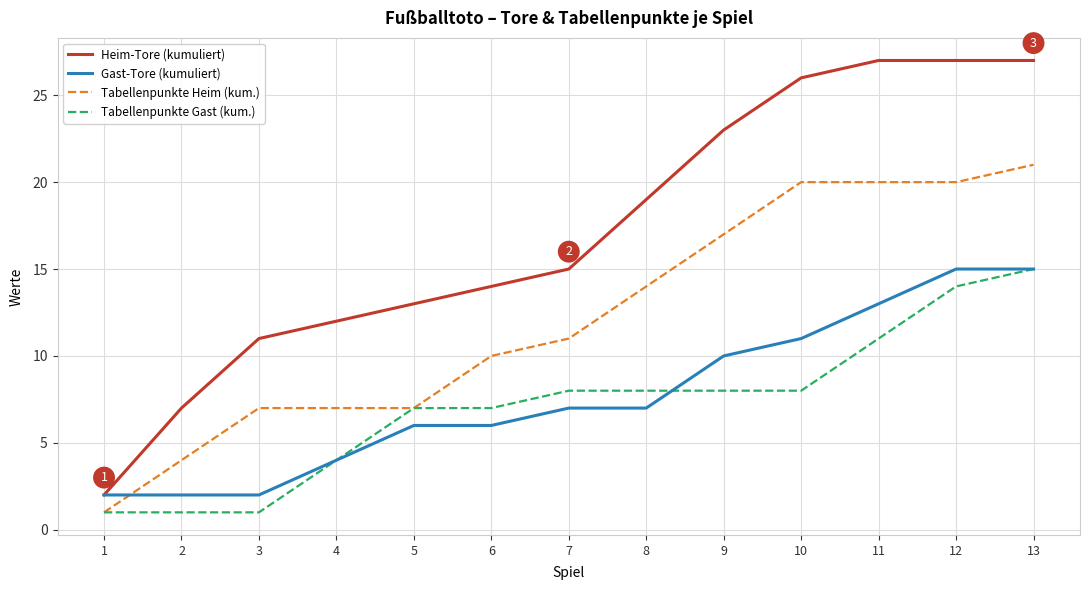

True or false: Tabellenpunkte Gast (kum.) has a value of 15 at 13.

True